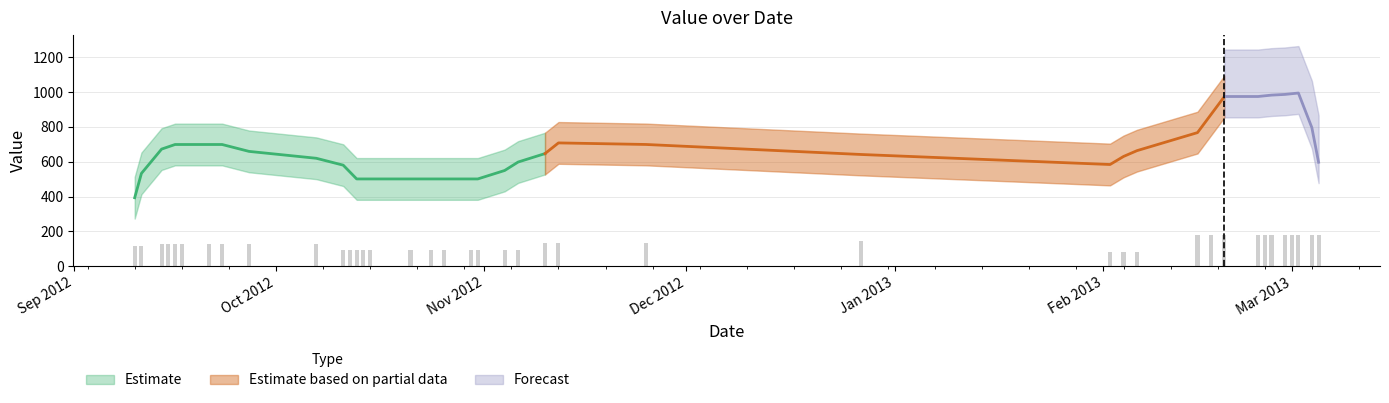

Reading left to right, transcribe all the data shown in this chart.

115.1	115.1	127.1	127.1	127.1	127.1	127.1	127.1	127.1	127.1	91.1	91.1	91.1	91.1	91.1	91.1	91.1	91.1	91.1	91.1	91.1	91.1	135.3	135.3	135.3	146.9	82.9	82.9	82.9	177.3	177.3	177.3	177.3	177.3	177.3	180.9	180.9	180.9	180.9	180.9